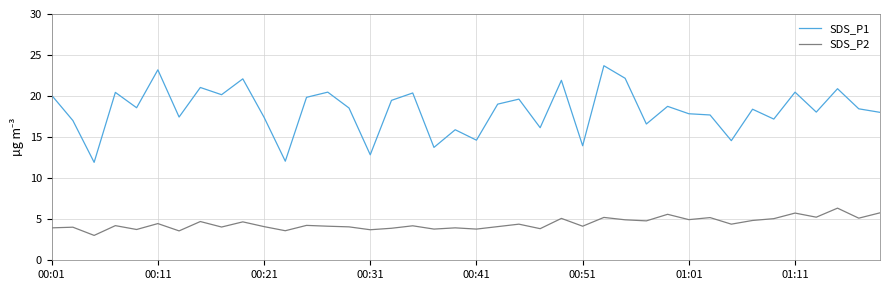

Rank the series by their maximum value, from highest to lowest.

SDS_P1, SDS_P2